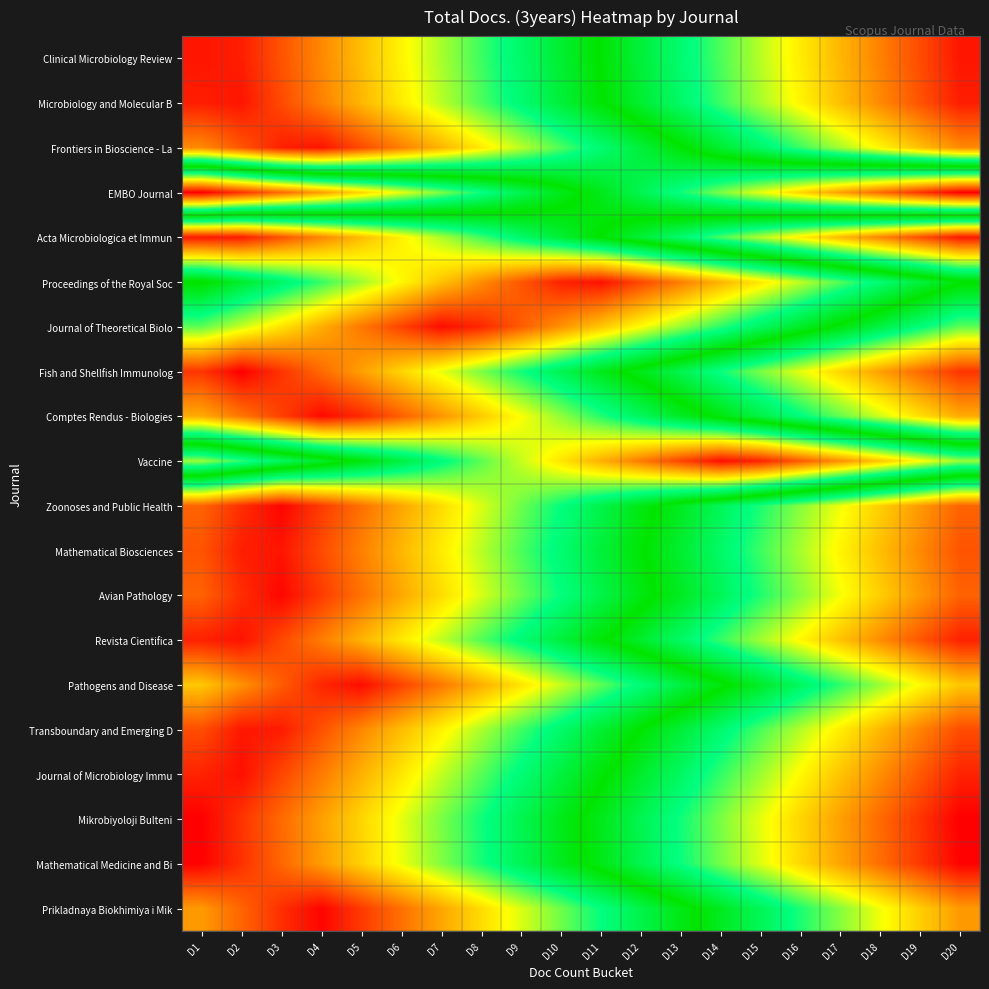

At how many categories does at least one series exceed 0?

20